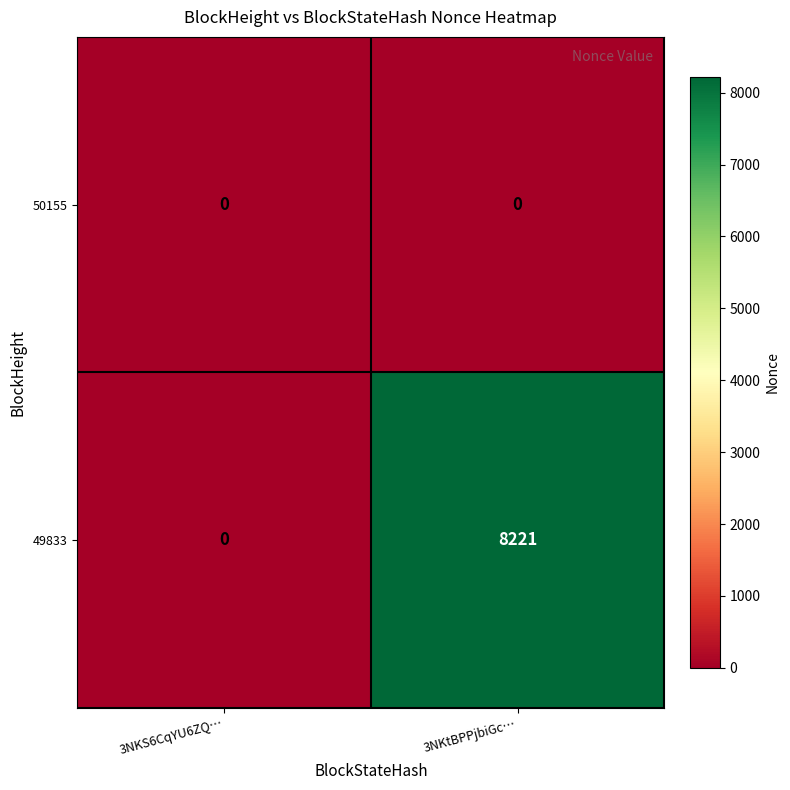

What is the sum of the 49833 values at 3NKS6CqYU6ZQ… and 3NKtBPPjbiGc…?

8221